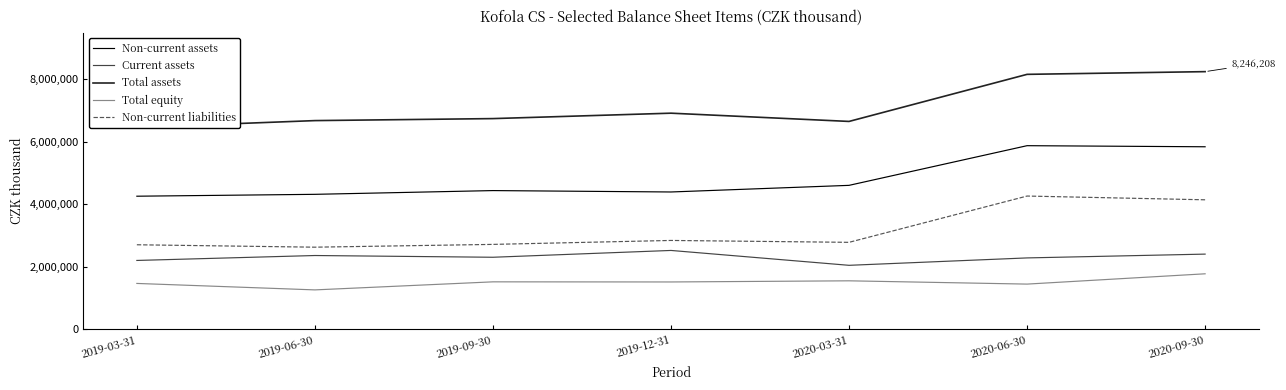

At which category does Total assets reach its first local peak?

2019-12-31